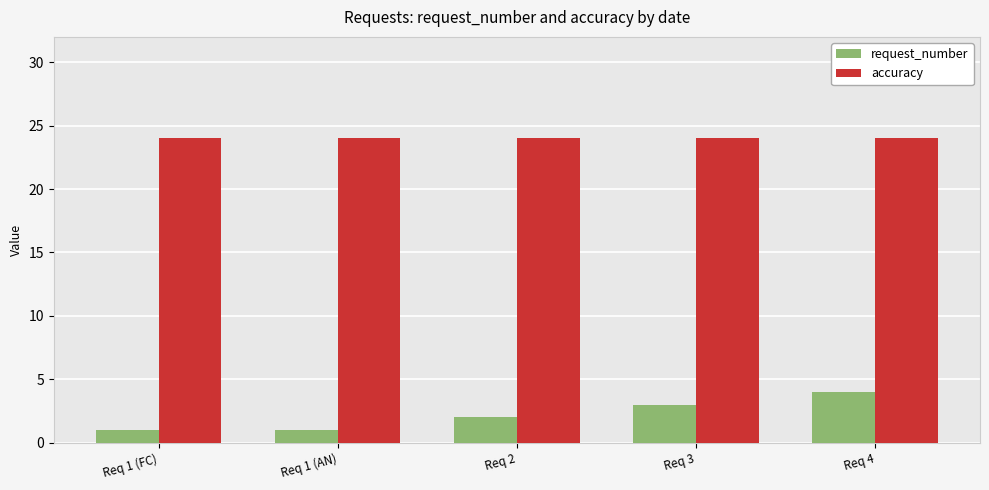

Which series has the largest range (max minus min)?

request_number